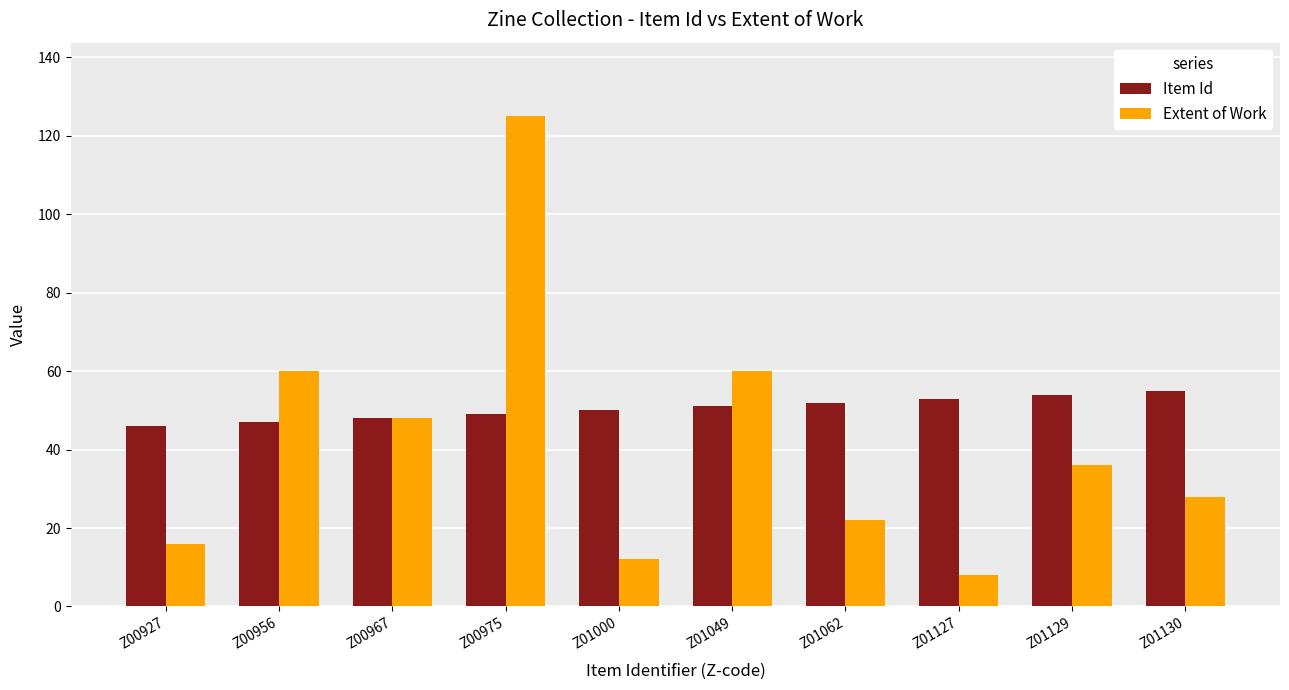

What is the spread (max minus min) of values at Z01129?

18